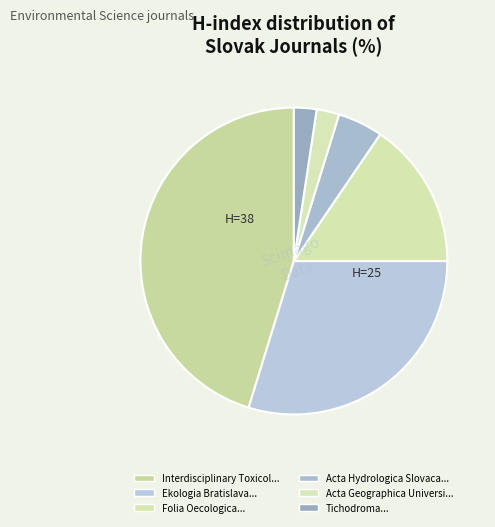

How many slices are in this pie chart?

6